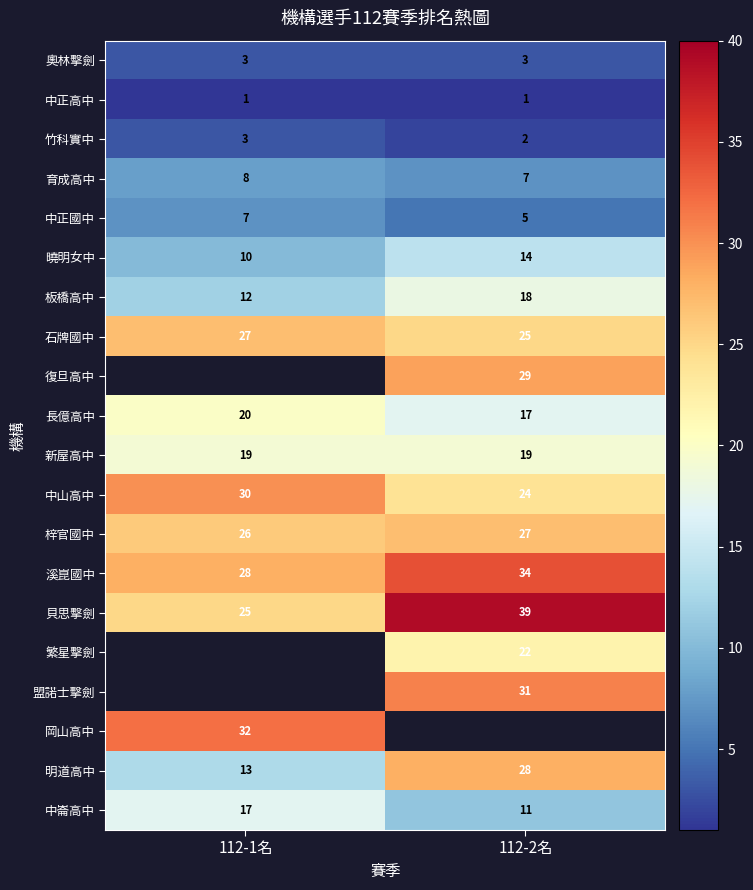

Between 112-1名 and 112-2名, which is larger?

112-1名